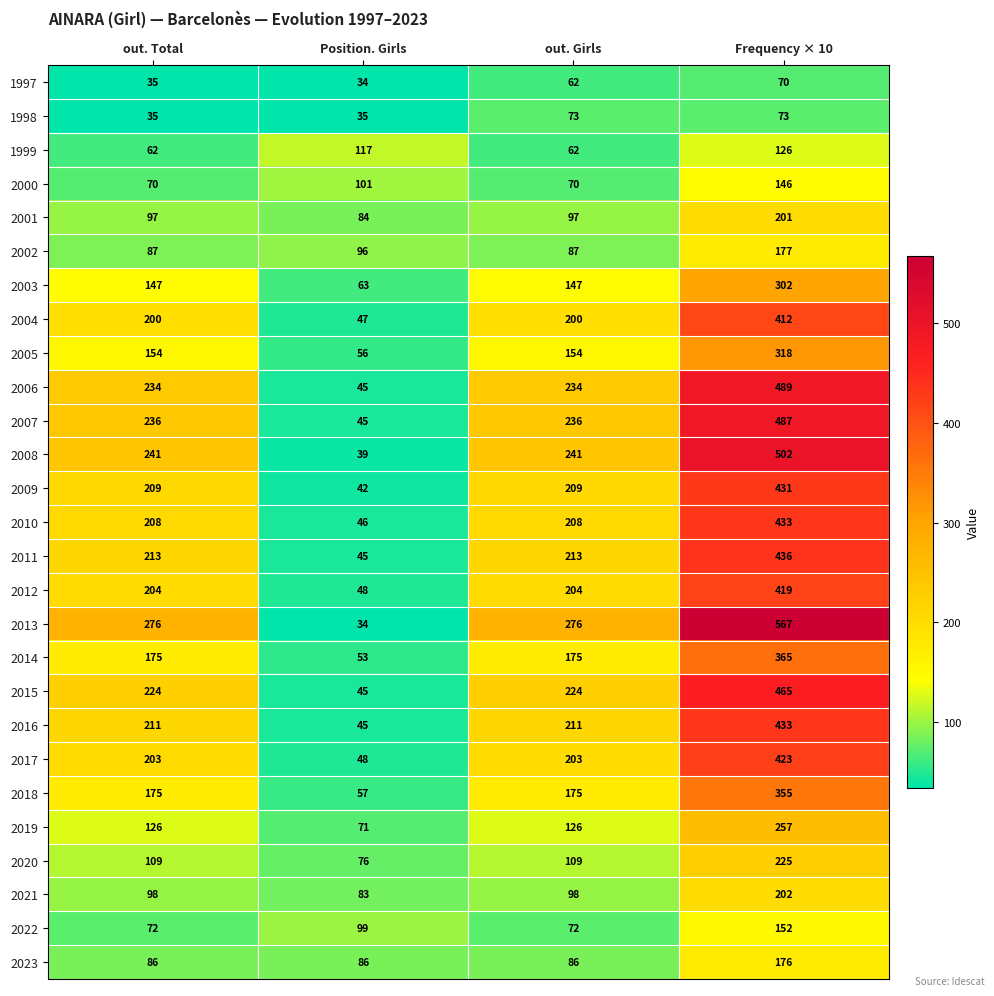

What is the sum of all 2007 values?

1004